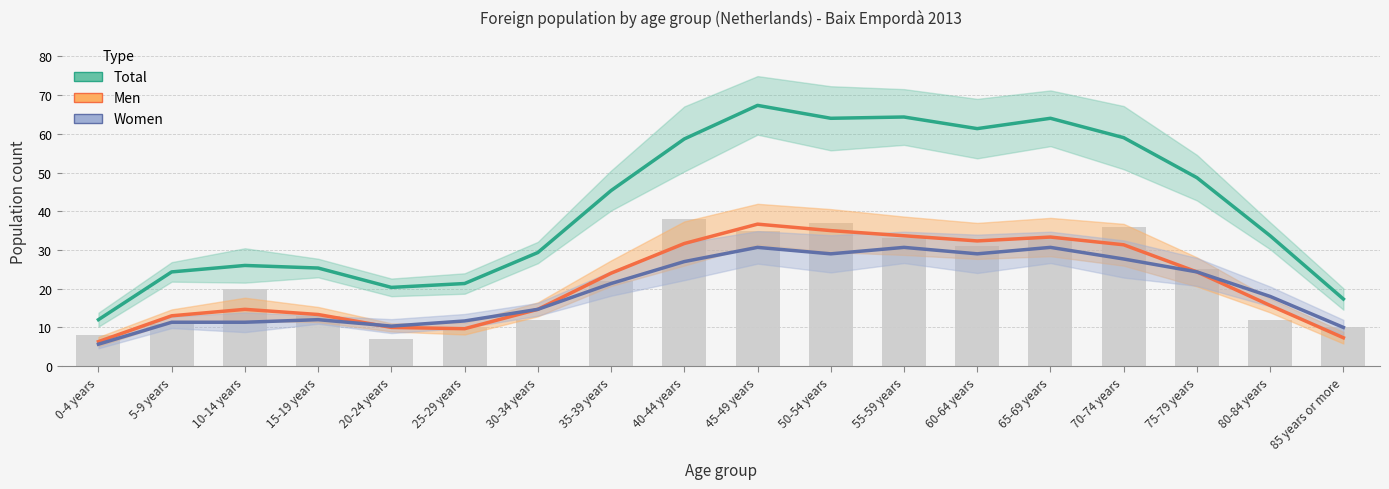

Is the value of Total at 55-59 years greater than the value of Men at 60-64 years?

Yes